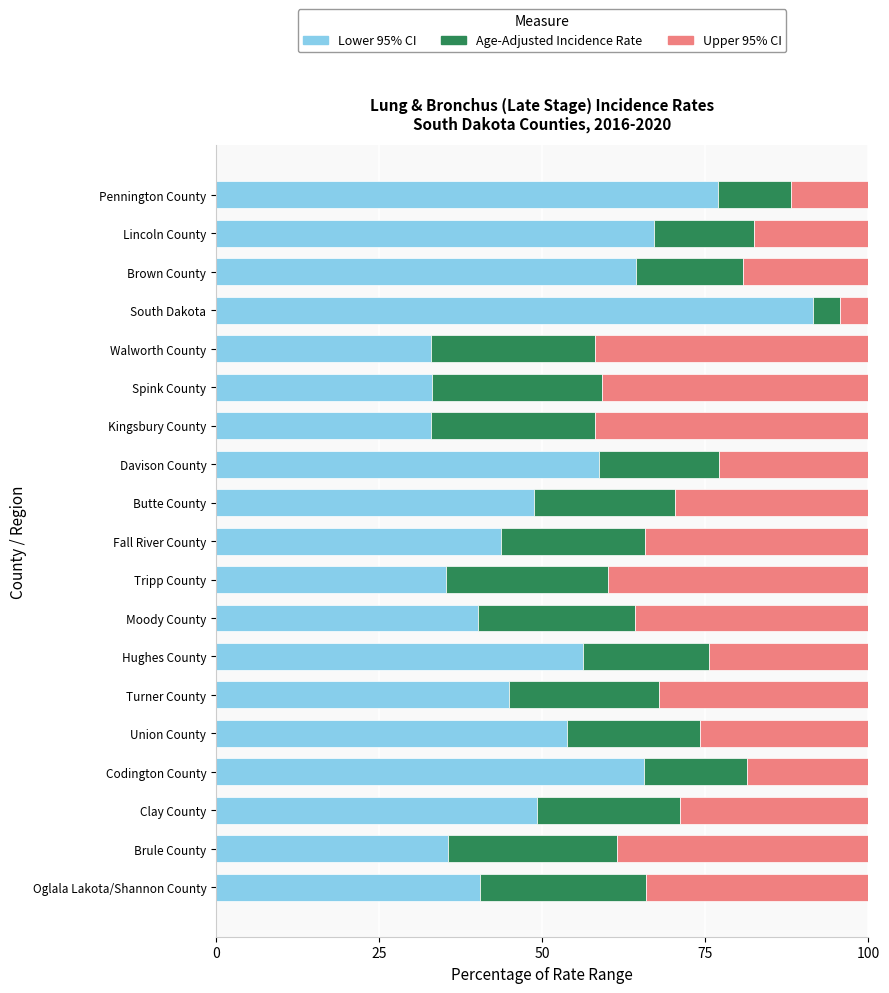

What is the minimum value for Lower 95% CI?

32.9